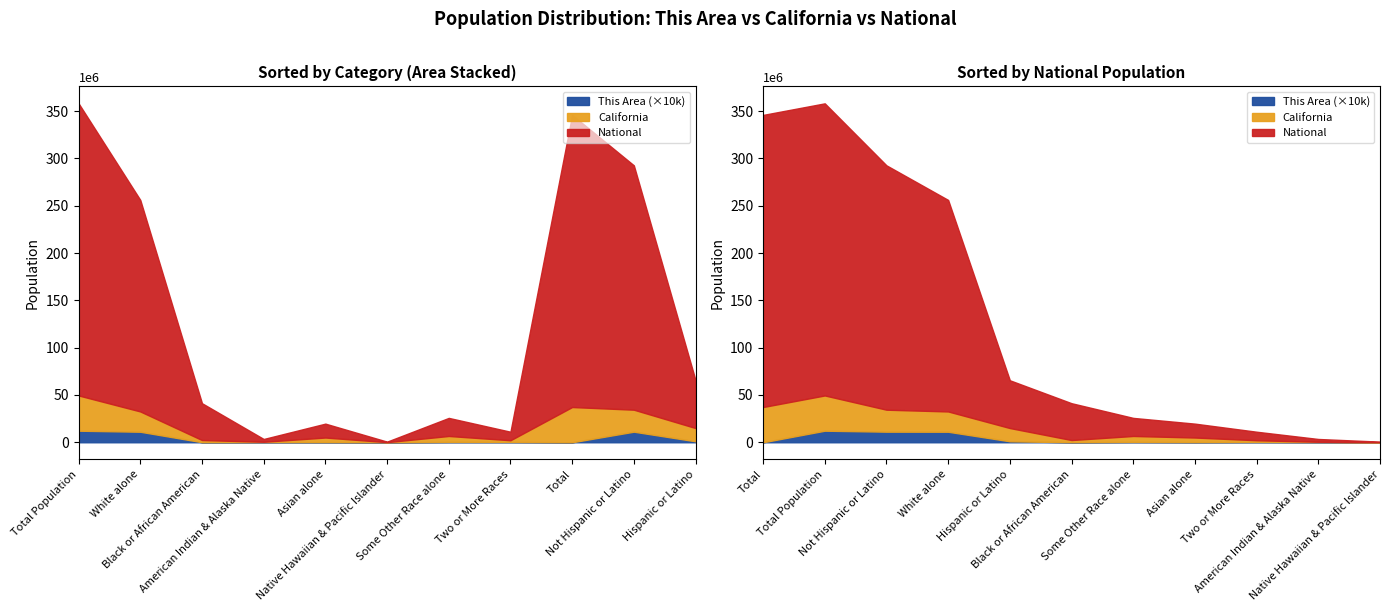

What is the average value of the California series?

13546893